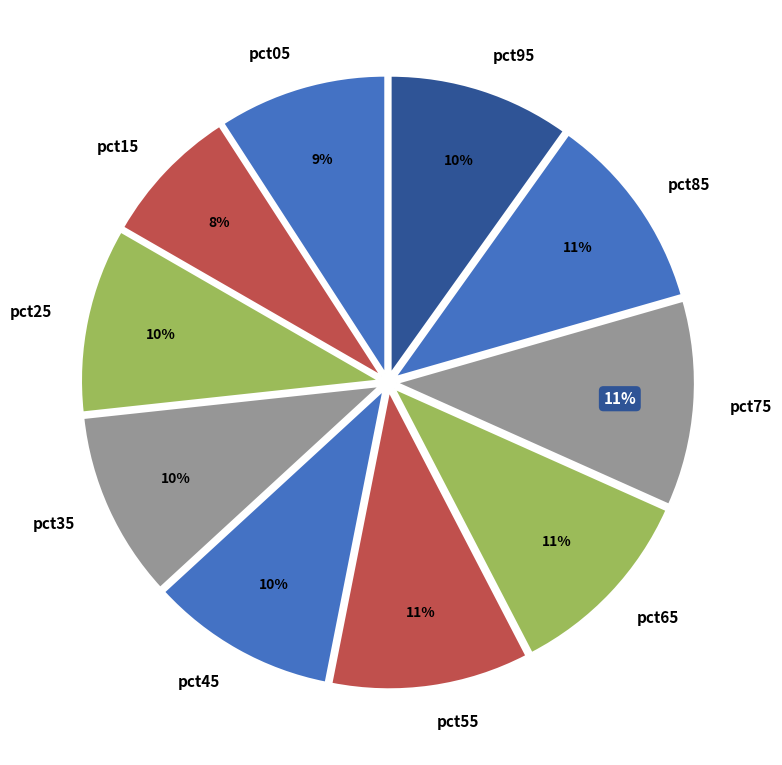

True or false: pct95 accounts for 1% of the total.

False